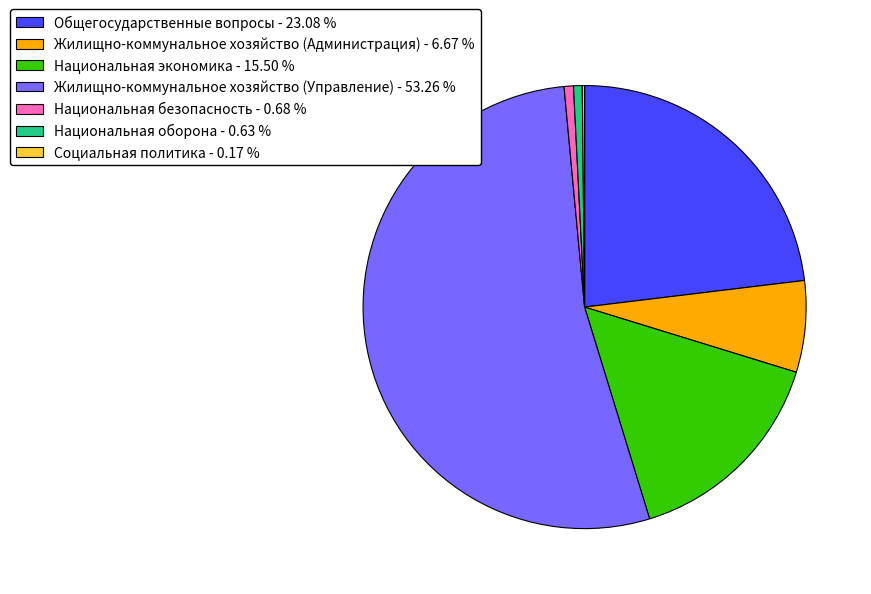

Combined, do Национальная экономика - 15.50 % and Национальная оборона - 0.63 % account for over 50%?

No